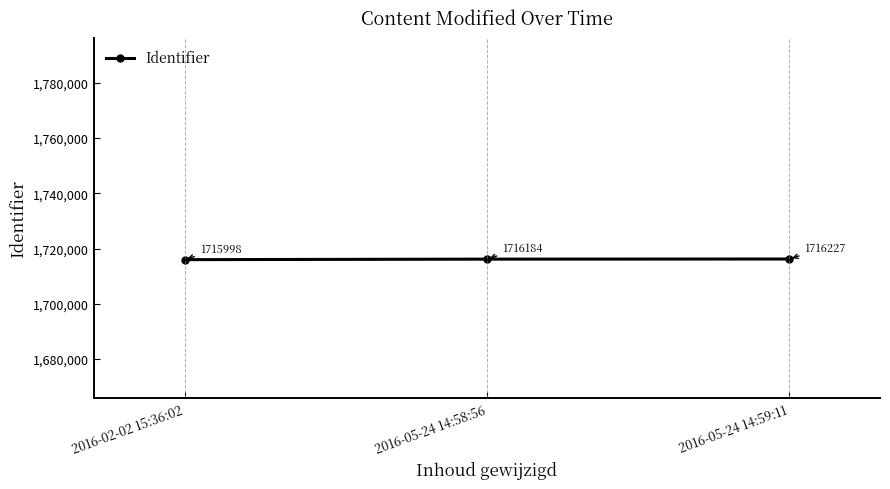

Is it true that the value at 2016-05-24 14:58:56 is 1002166?

False